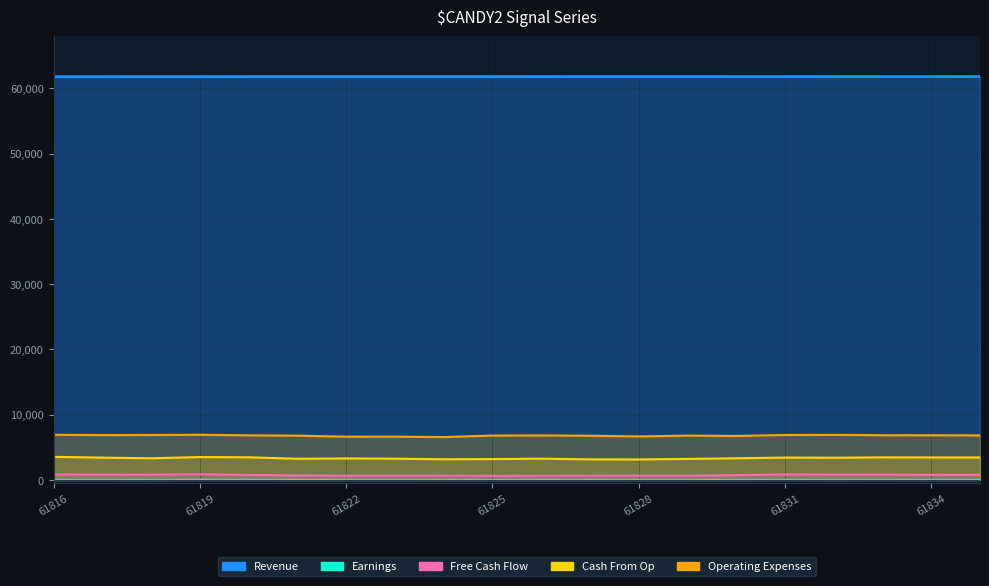

Where is the first local maximum for Cash From Op?

61819